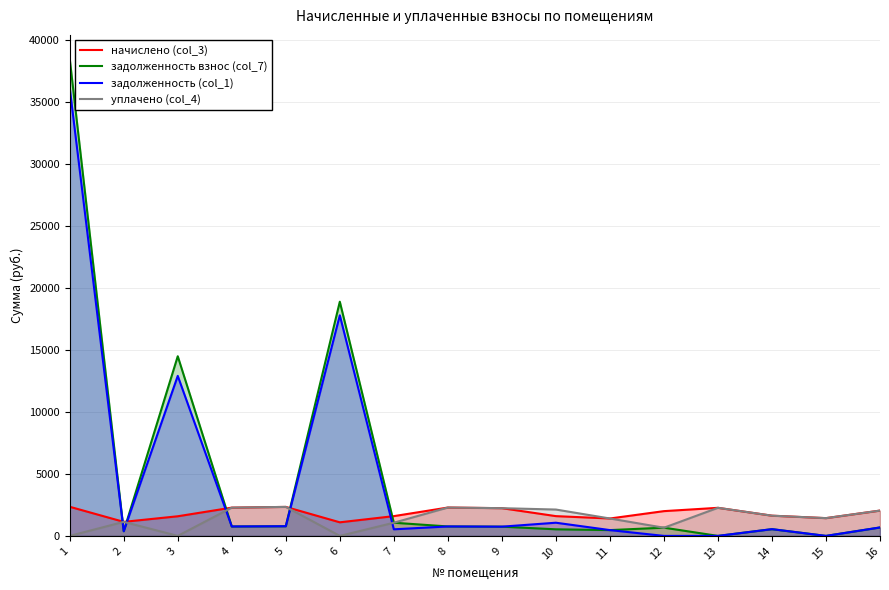

Reading left to right, list all the values displayed in this chart.

начислено (col_3): 2349.9	1132.8	1583.7	2280.2	2338.9	1096.1	1594.7	2287.6	2236.3	1594.7	1404.1	1998.0	2265.6	1631.4	1433.4	2042.0
задолженность взнос (col_7): 38486.9	377.6	14490.4	760.1	779.6	18890.1	1063.1	762.5	745.4	531.6	468.0	664.6	0.0	543.8	0.0	680.6
задолженность (col_1): 36137.0	377.6	12906.7	760.1	779.6	17794.0	531.6	762.5	745.4	1063.1	468.0	0.0	0.0	543.8	0.0	680.6
уплачено (col_4): 0.0	1132.8	0.0	2280.2	2338.9	0.0	1063.1	2287.6	2236.3	2126.3	1404.1	659.1	2265.6	1631.4	1433.4	2042.0